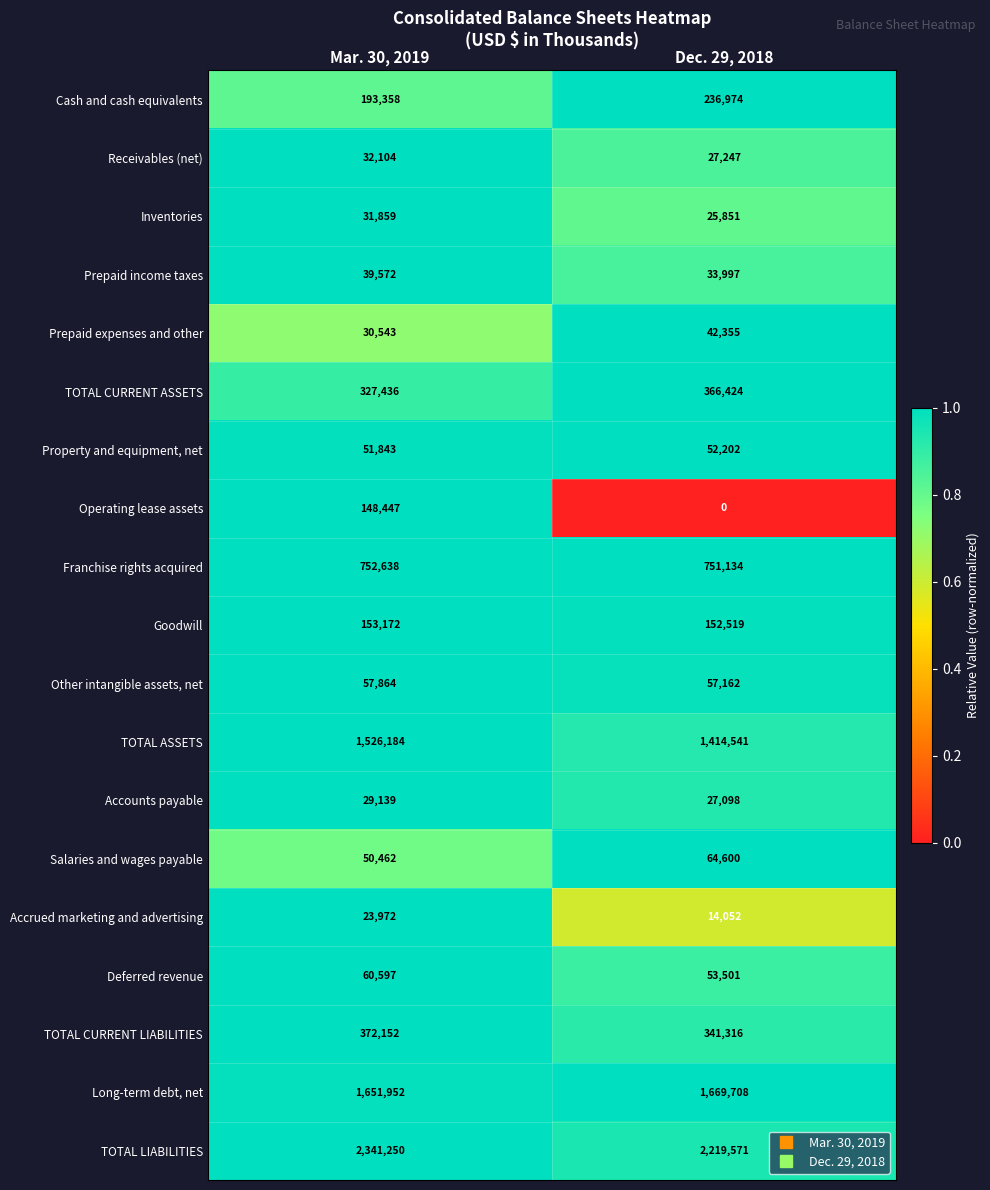

At which category is the sum across all series the highest?

Mar. 30, 2019